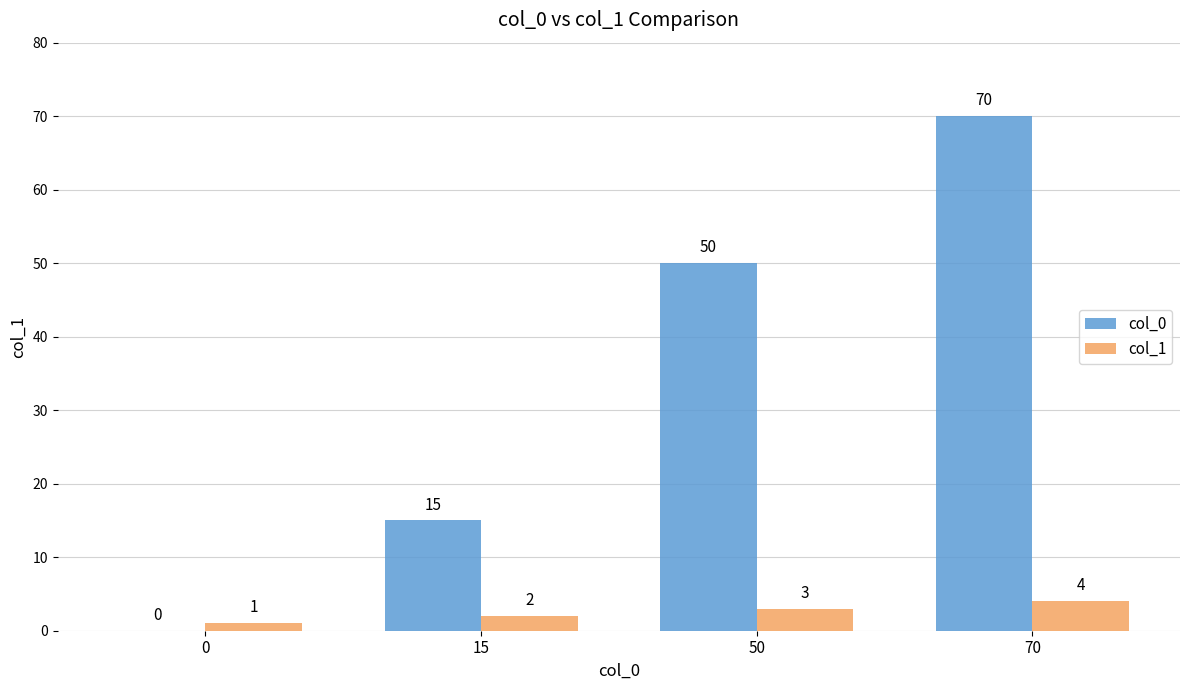

What is the sum of the col_0 values at 15 and 50?

65